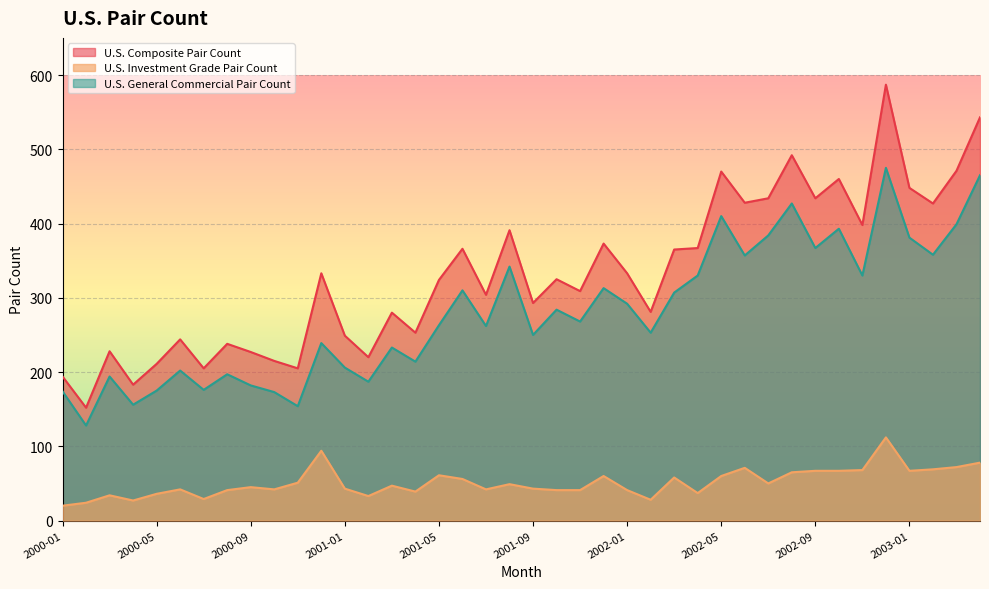

True or false: U.S. General Commercial Pair Count has more than 0 interior local peaks.

True